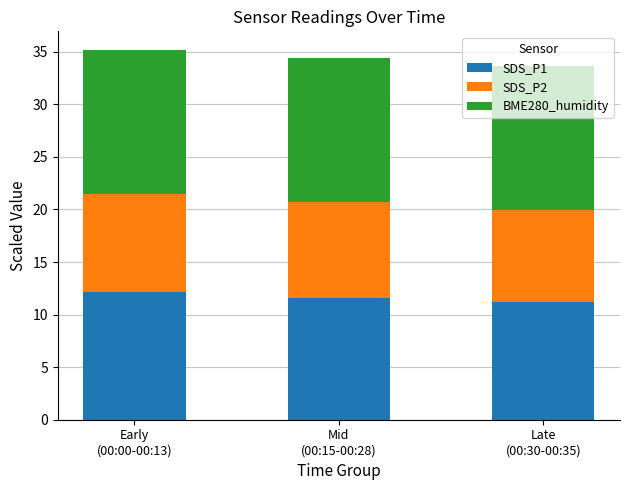

What is the value of the SDS_P1 bar at the 3rd from the left?

11.2